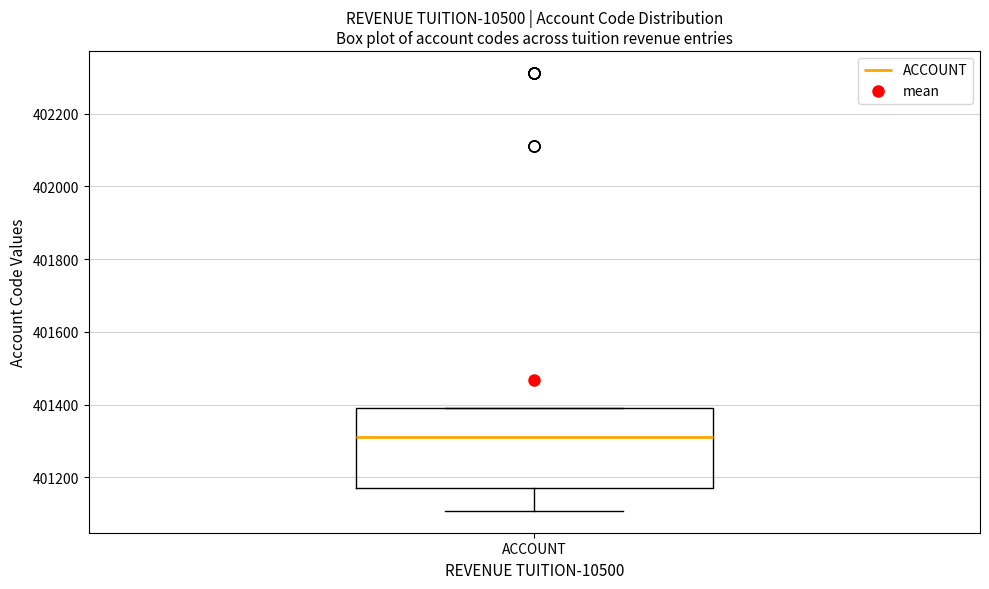

Read this box plot against the y-axis: the position of the median line, the range covered by the box, and the ends of both whiskers. The values are not printed on the chart, so give them approximately, as read against the axis.

median 401320, box 401180 to 401400, whiskers 401100 to 401400